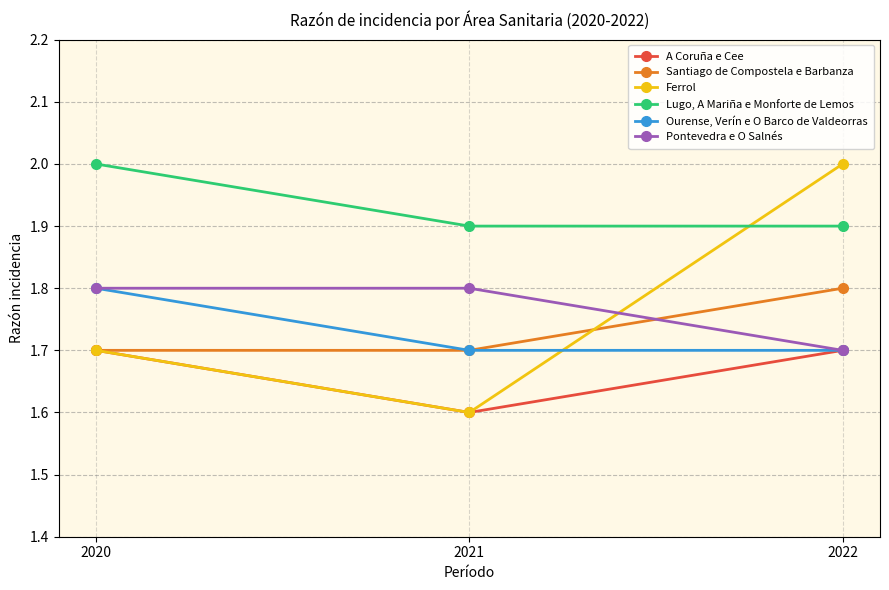

What is the value of the Pontevedra e O Salnés point at the 3rd from the left?

1.7